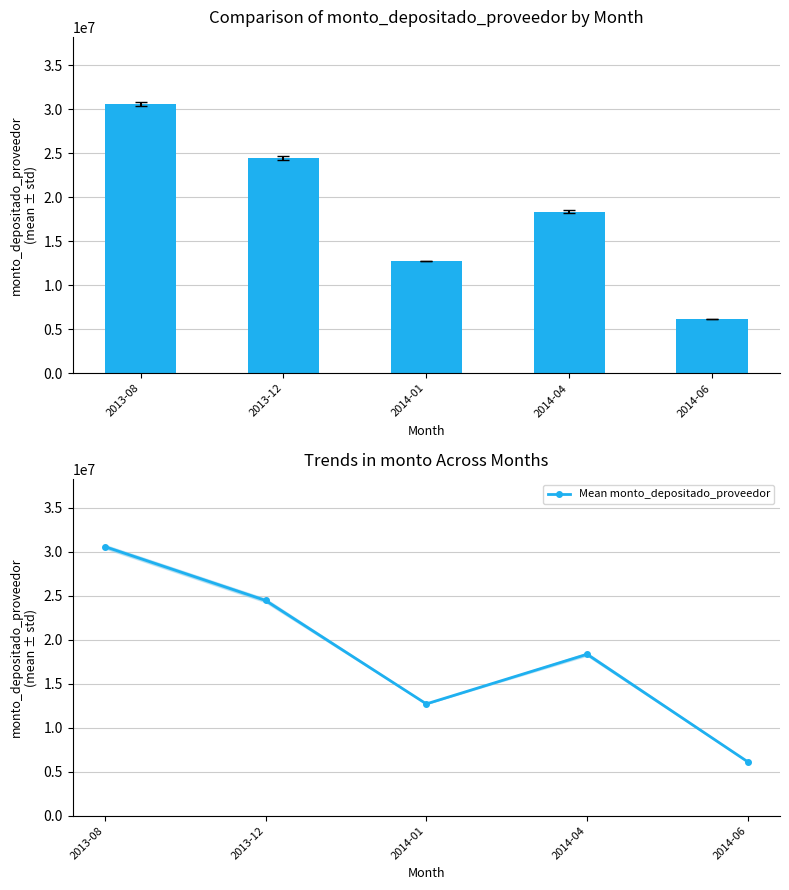

What position from the left is 2014-06?

5